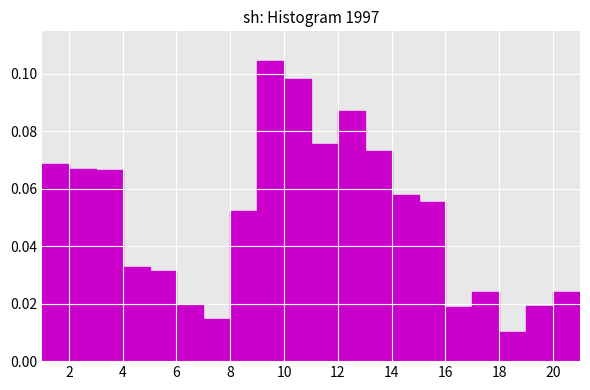

Reading left to right, transcribe this chart: for each bar, give the range it covers on the x-axis and its height. The values are not printed on the chart, so give them approximately, as read against the axis.

1 to 2: 0.068
2 to 3: 0.066
3 to 4: 0.066
4 to 5: 0.032
5 to 6: 0.032
6 to 7: 0.020
7 to 8: 0.014
8 to 9: 0.052
9 to 10: 0.104
10 to 11: 0.098
11 to 12: 0.076
12 to 13: 0.086
13 to 14: 0.074
14 to 15: 0.058
15 to 16: 0.056
16 to 17: 0.018
17 to 18: 0.024
18 to 19: 0.010
19 to 20: 0.020
20 to 21: 0.024